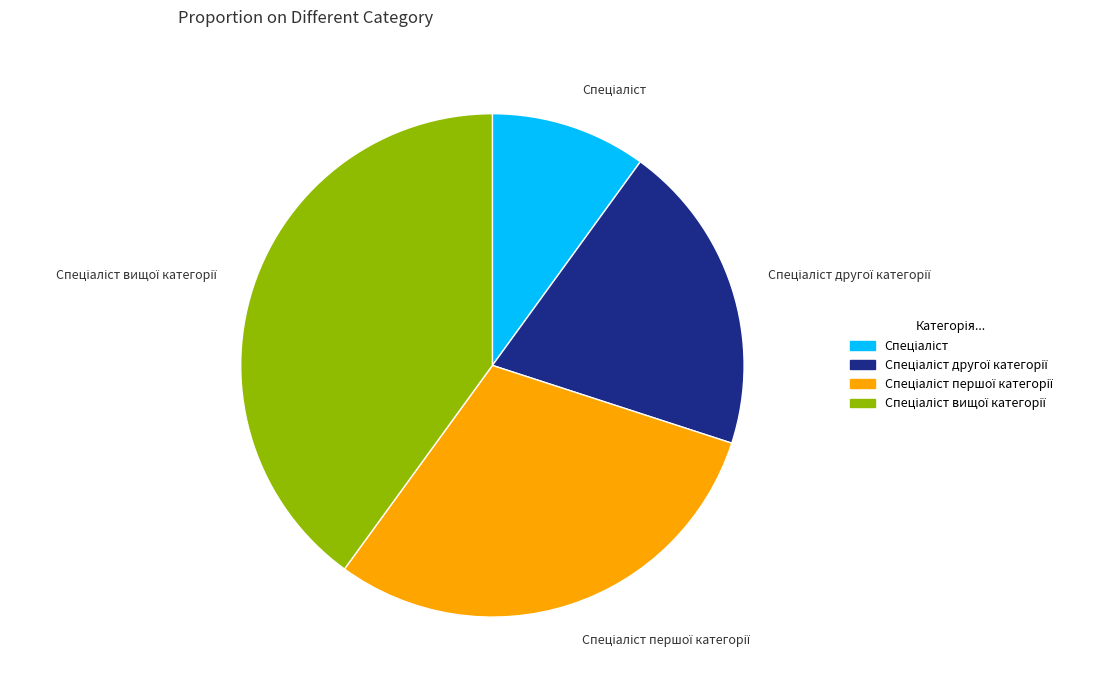

Is there any slice that represents more than half of the pie?

No